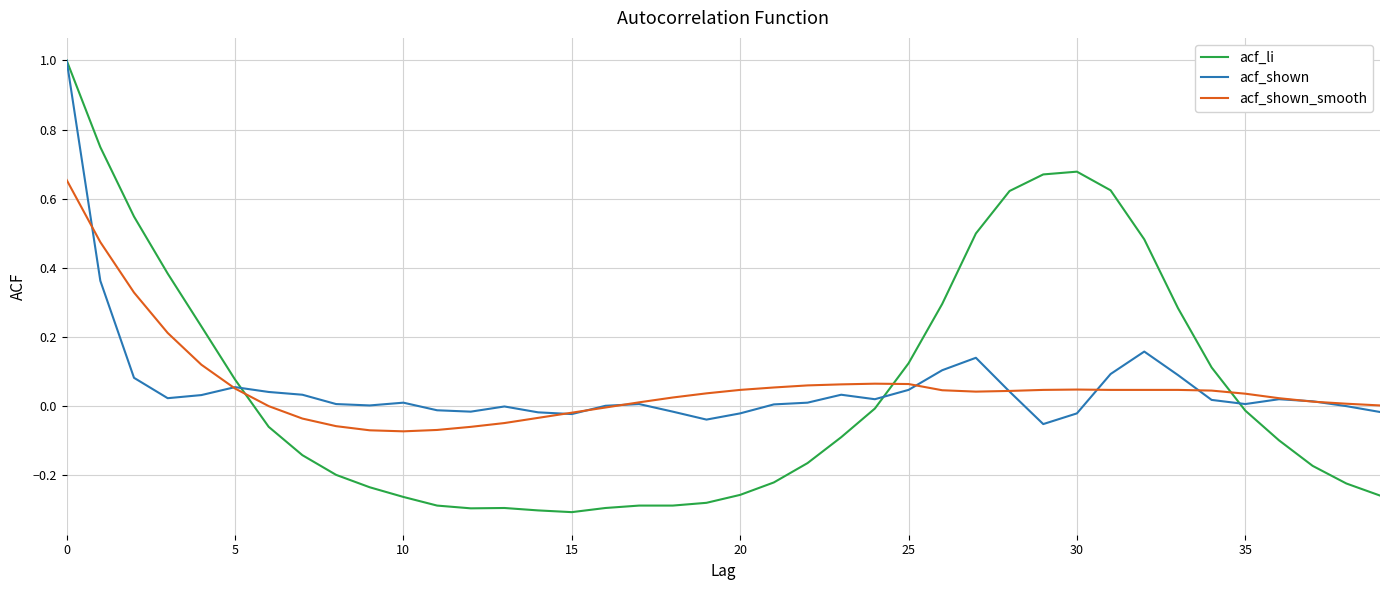

Which series has the widest spread of values?

acf_li